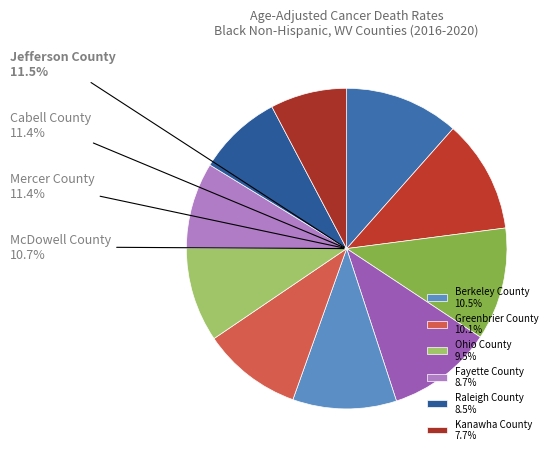

Does any single category account for the majority?

No